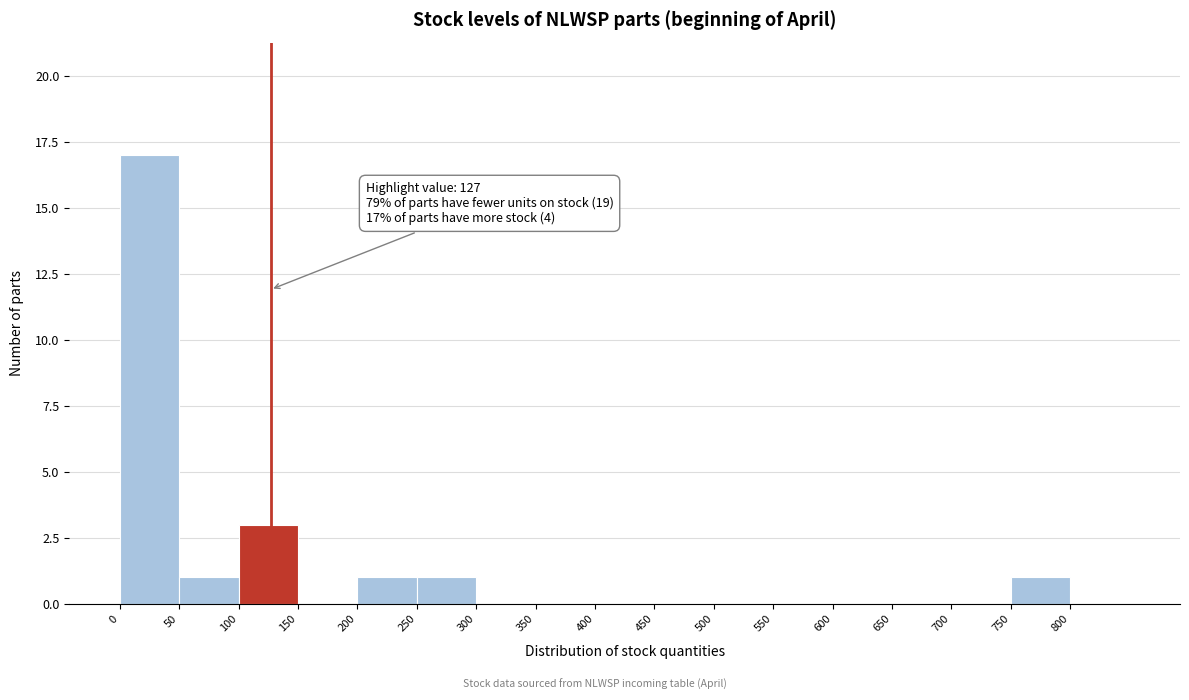

Over which range of the x-axis is the bar tallest?

0 to 50